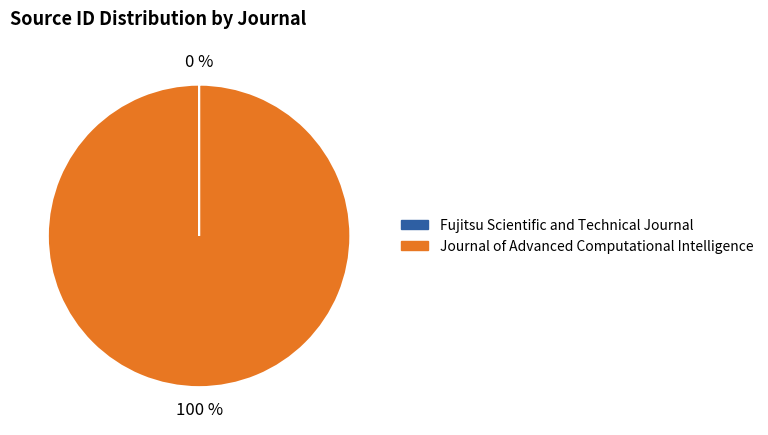

To the nearest percent, what portion does Journal of Advanced Computational Intelligence represent?

100%